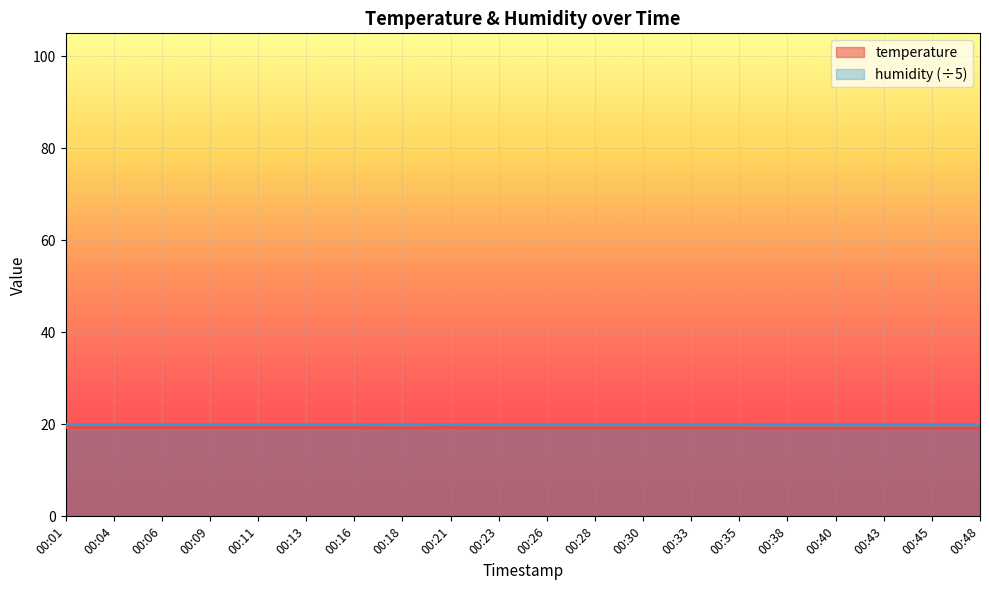

What is the value of the 14th point from the left?

19.2